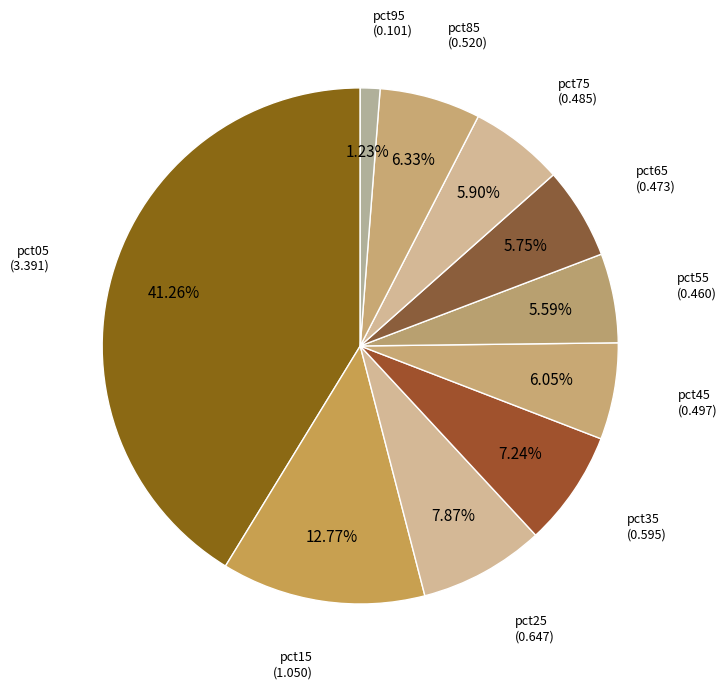

How many slices are in this pie chart?

10